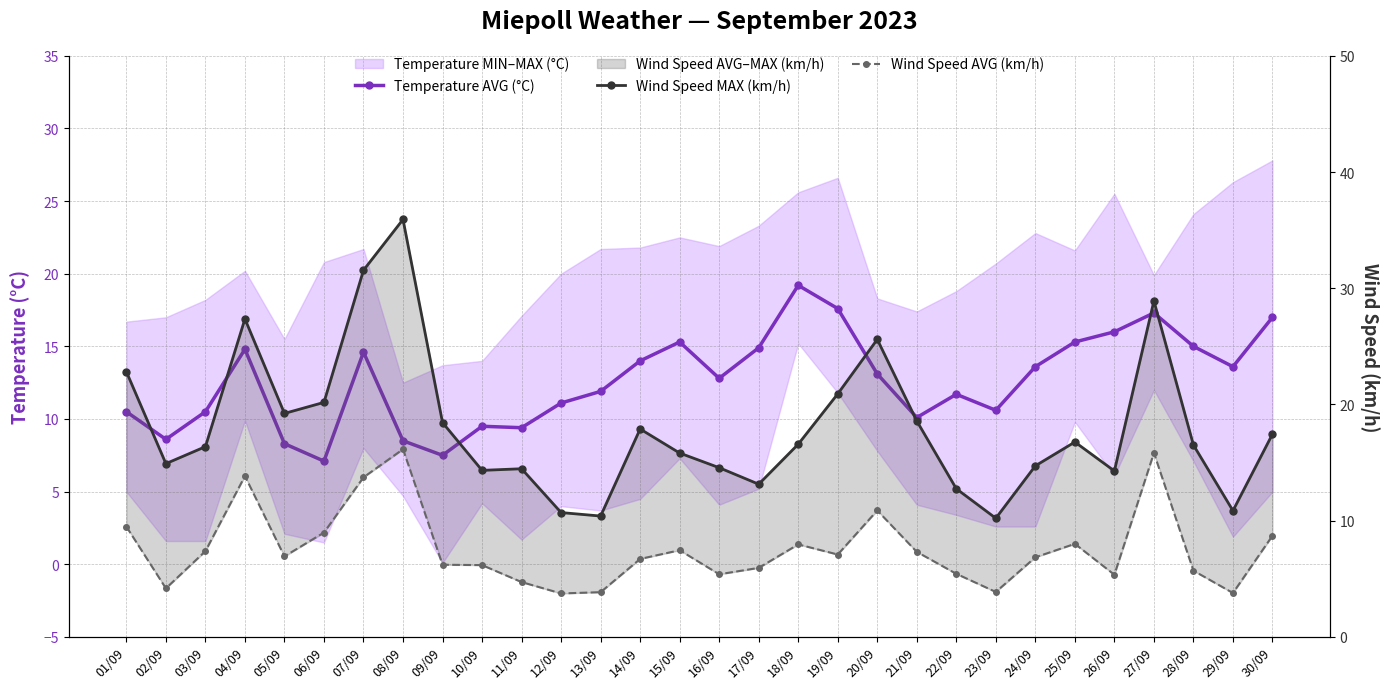

What is the highest value of the Temperature AVG (°C) series?

19.2